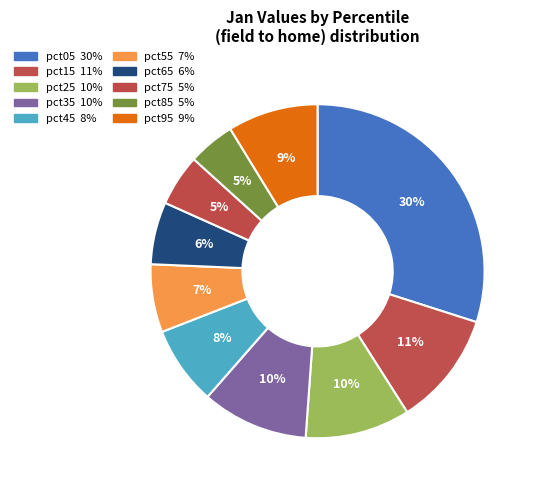

Which category has the biggest portion of the pie?

pct05